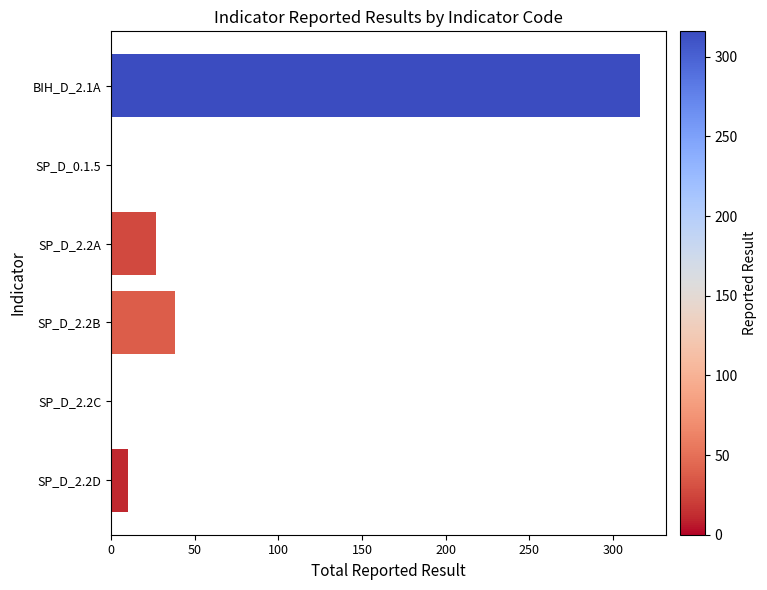

What is the sum of all values?

391